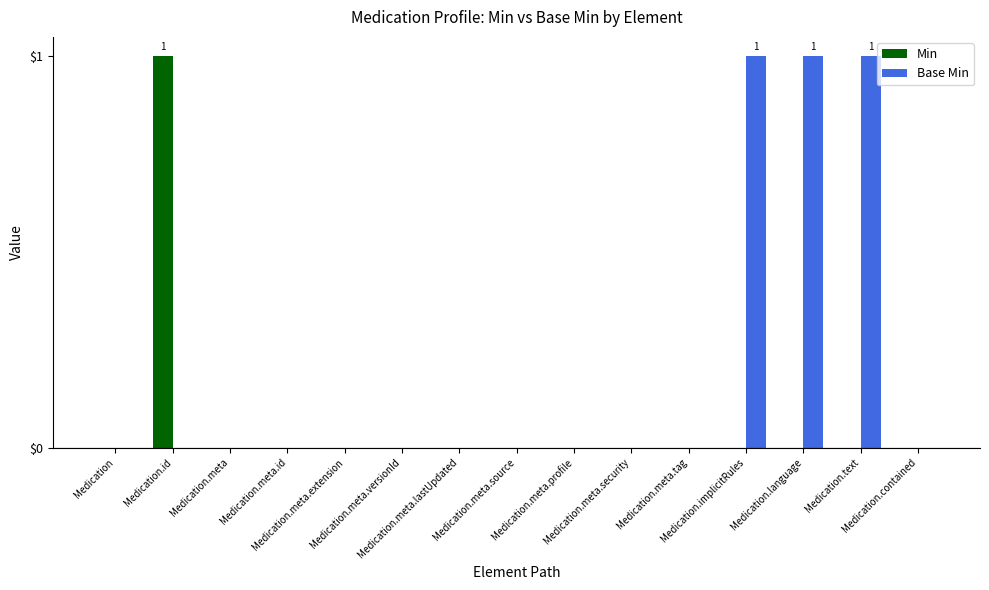

Reading right to left, extract all data points from this chart.

Min: Medication.contained=0	Medication.text=0	Medication.language=0	Medication.implicitRules=0	Medication.meta.tag=0	Medication.meta.security=0	Medication.meta.profile=0	Medication.meta.source=0	Medication.meta.lastUpdated=0	Medication.meta.versionId=0	Medication.meta.extension=0	Medication.meta.id=0	Medication.meta=0	Medication.id=1	Medication=0
Base Min: Medication.contained=0	Medication.text=1	Medication.language=1	Medication.implicitRules=1	Medication.meta.tag=0	Medication.meta.security=0	Medication.meta.profile=0	Medication.meta.source=0	Medication.meta.lastUpdated=0	Medication.meta.versionId=0	Medication.meta.extension=0	Medication.meta.id=0	Medication.meta=0	Medication.id=0	Medication=0